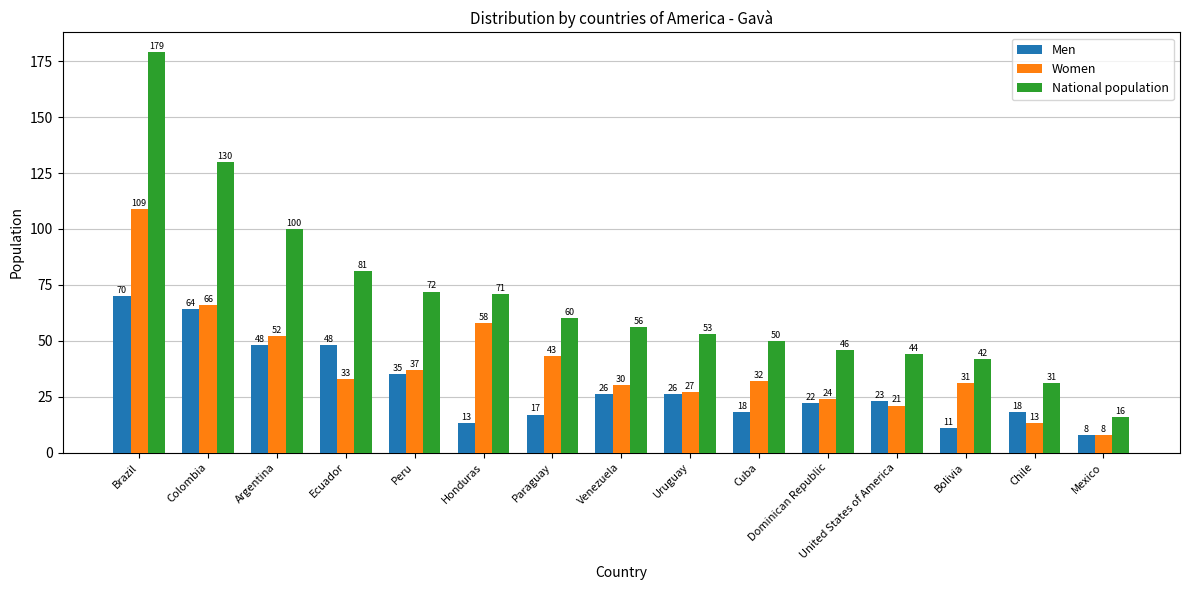

Is it true that National population equals 53 at Uruguay?

True